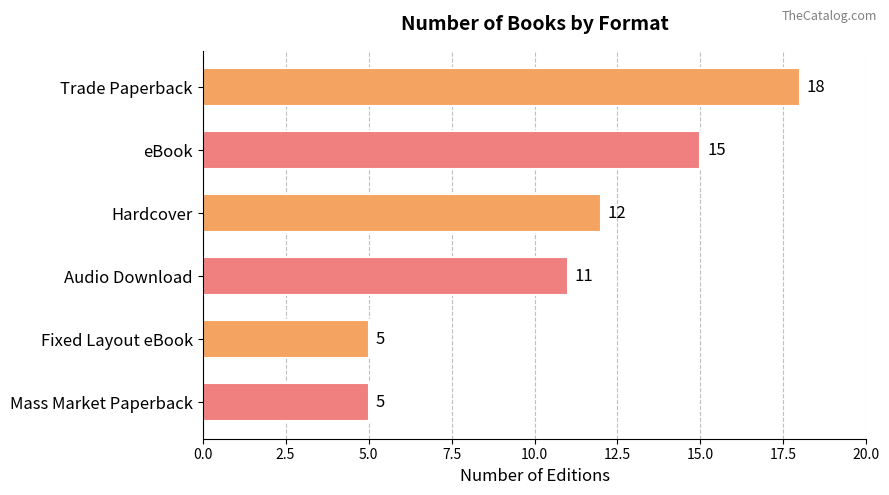

Reading top to bottom, extract all data points from this chart.

Trade Paperback=18	eBook=15	Hardcover=12	Audio Download=11	Fixed Layout eBook=5	Mass Market Paperback=5